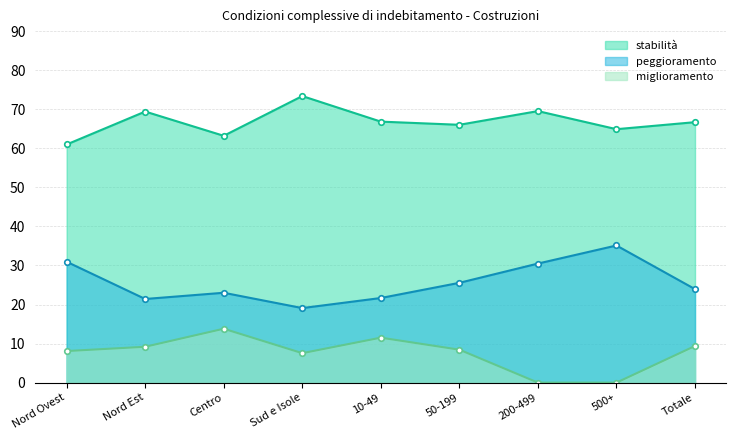

Reading left to right, extract all data points from this chart.

stabilità: 61.0	69.4	63.2	73.4	66.8	66.0	69.5	64.9	66.7
peggioramento: 30.9	21.4	23.0	19.1	21.7	25.6	30.5	35.1	23.9
miglioramento: 8.1	9.2	13.8	7.5	11.5	8.4	0.0	0.0	9.4